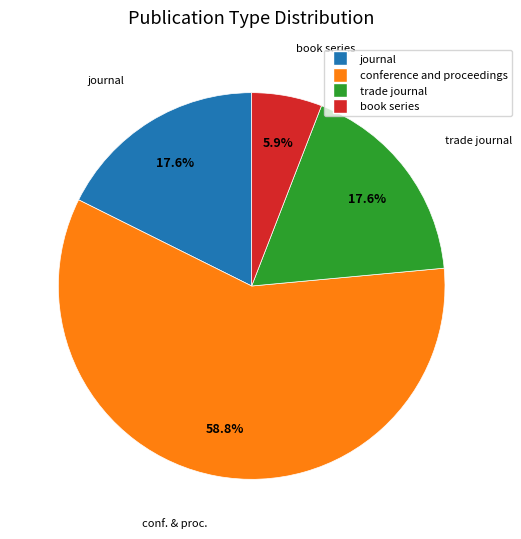

To the nearest percent, what portion does trade journal represent?

18%